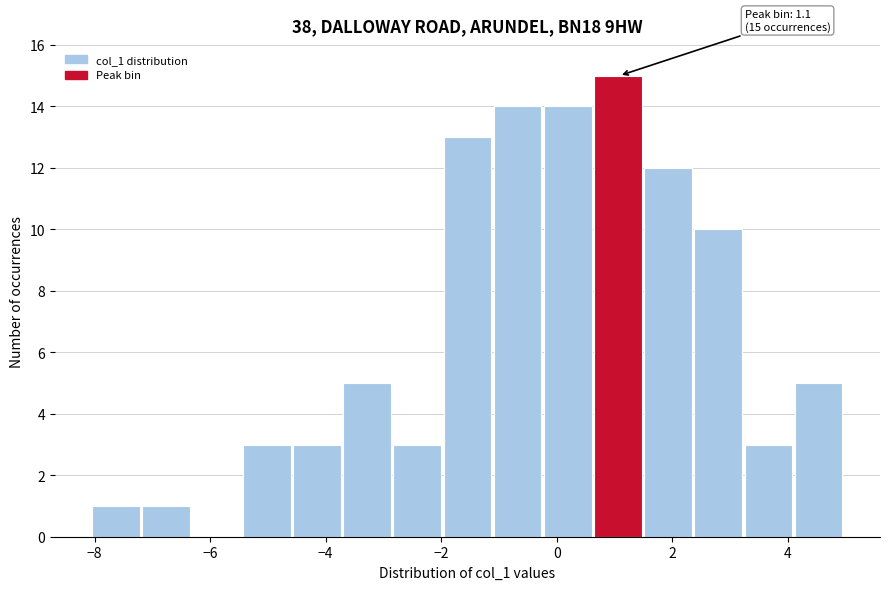

Over which range of the x-axis is the bar tallest?

0.6 to 1.6